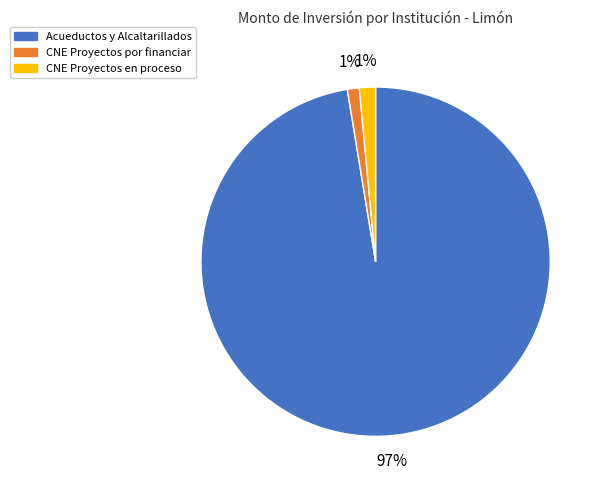

Do CNE Proyectos por financiar and CNE Proyectos en proceso together represent more than half of the pie?

No